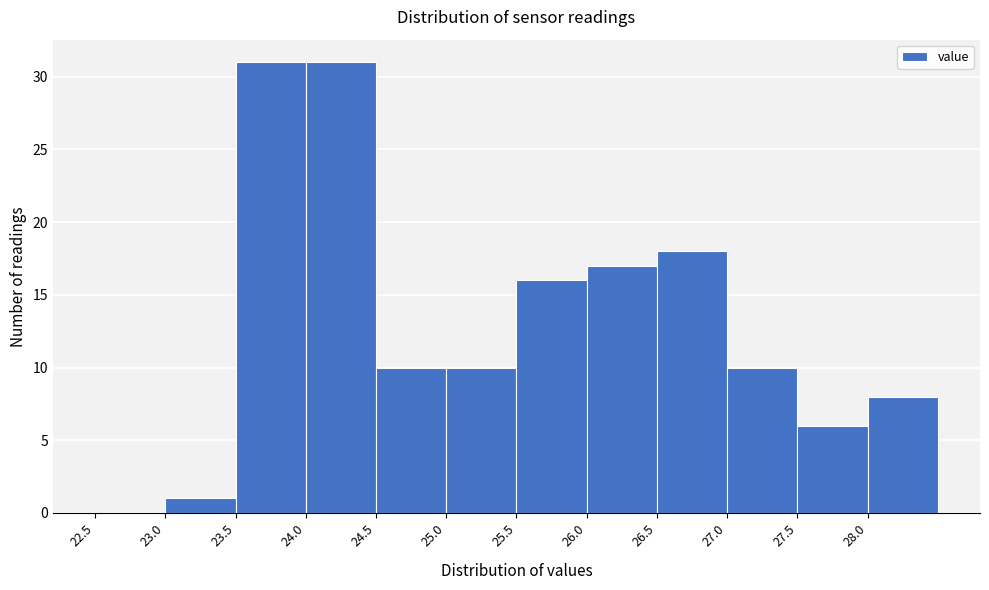

What is the height of the bar covering 28.0 to 28.5 on the x-axis? The values are not printed on the chart, so give them approximately, as read against the axis.

8